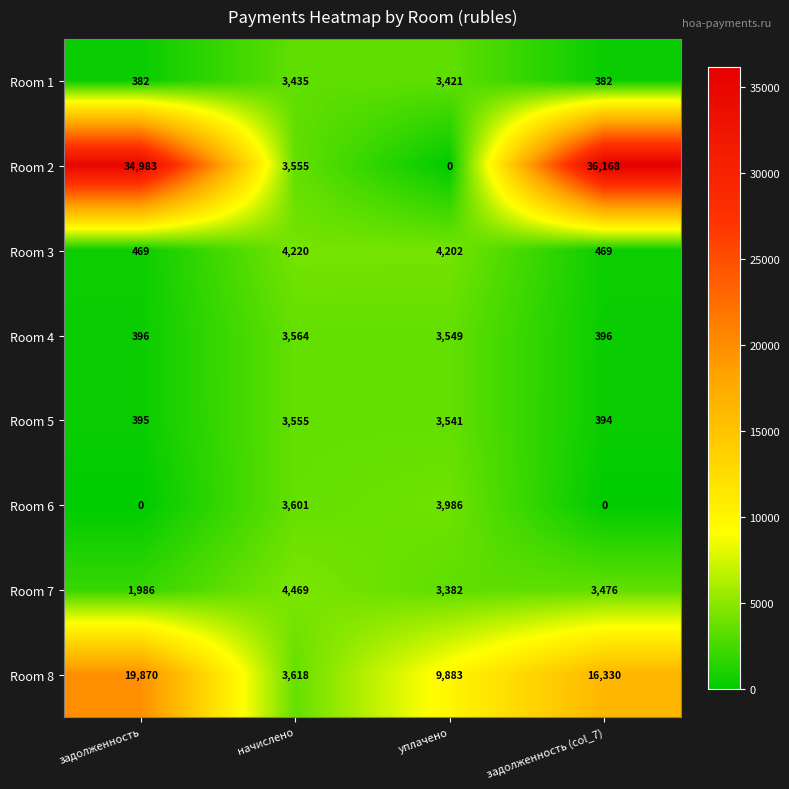

Which series changed the most between начислено and задолженность (col_7)?

Room 2